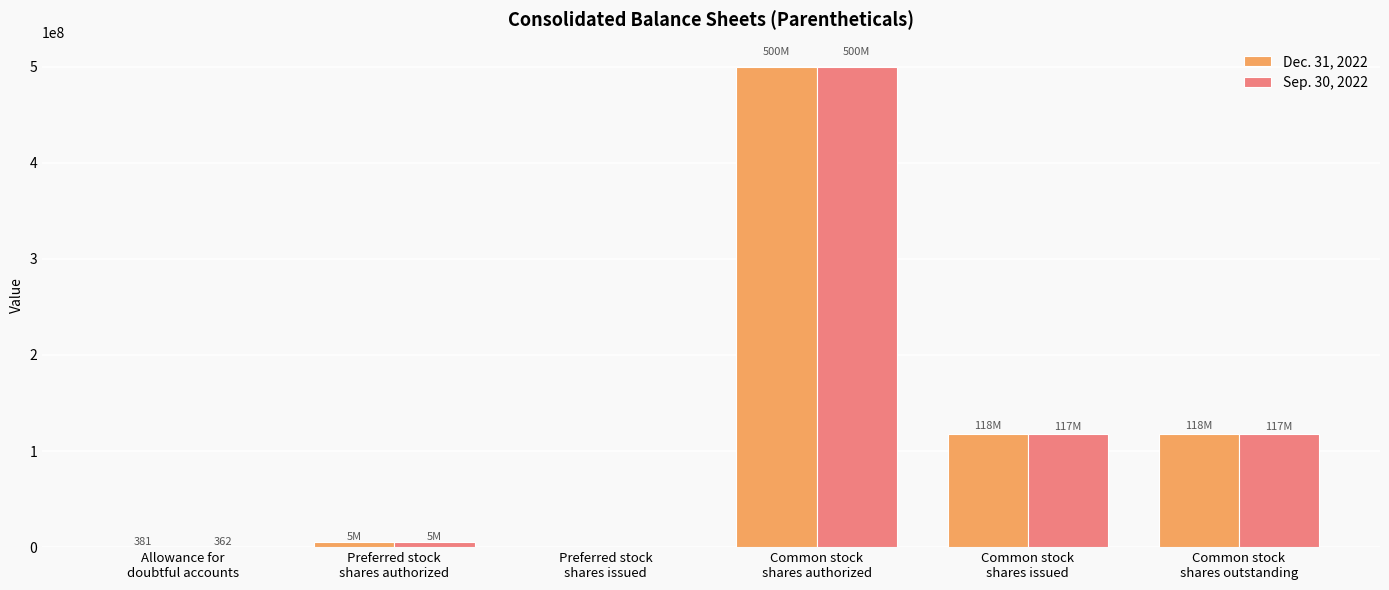

Between Preferred stock
shares issued and Common stock
shares outstanding, which series saw the biggest shift?

Dec. 31, 2022